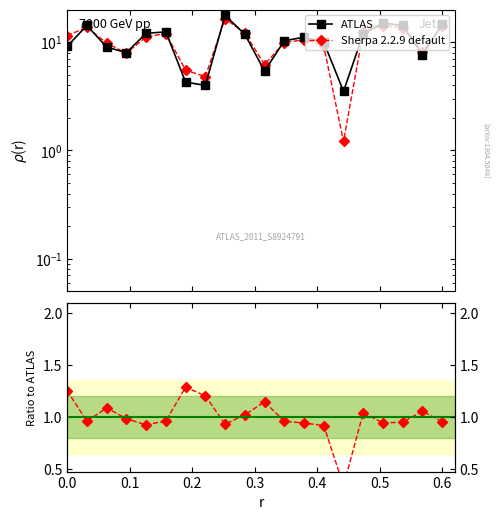

What is the ratio of the value at 38 to the value at 20?

2.3